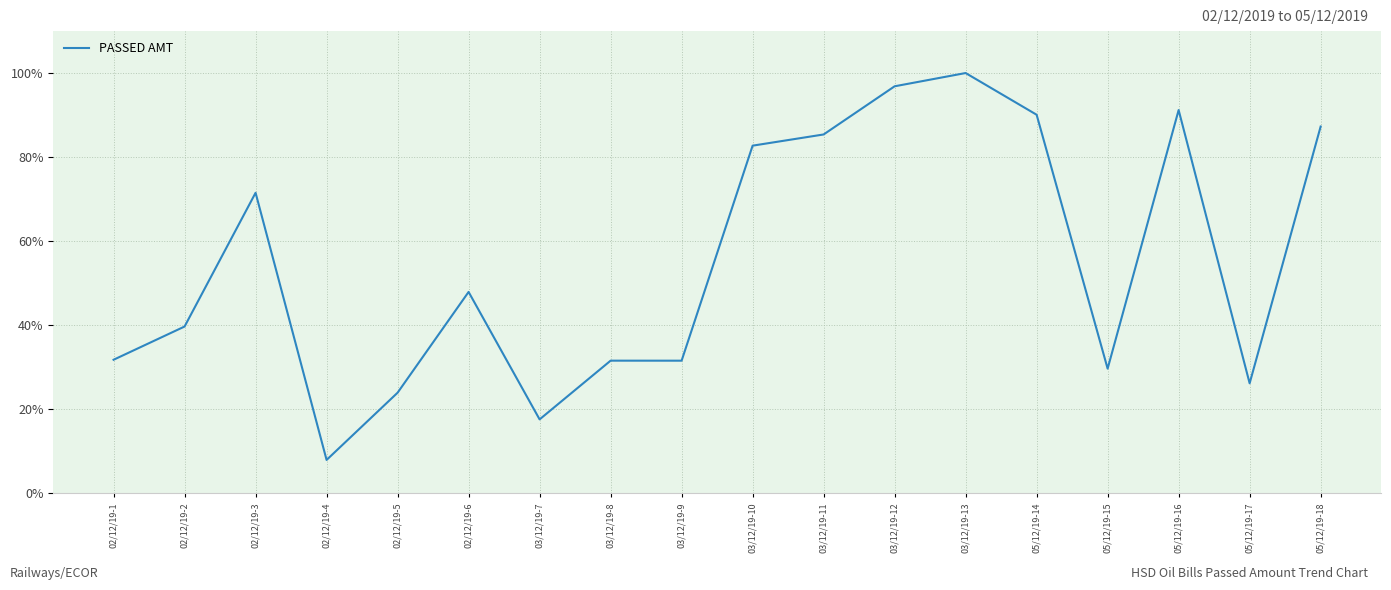

True or false: the data shows 42.0 at 02/12/19-5.

False